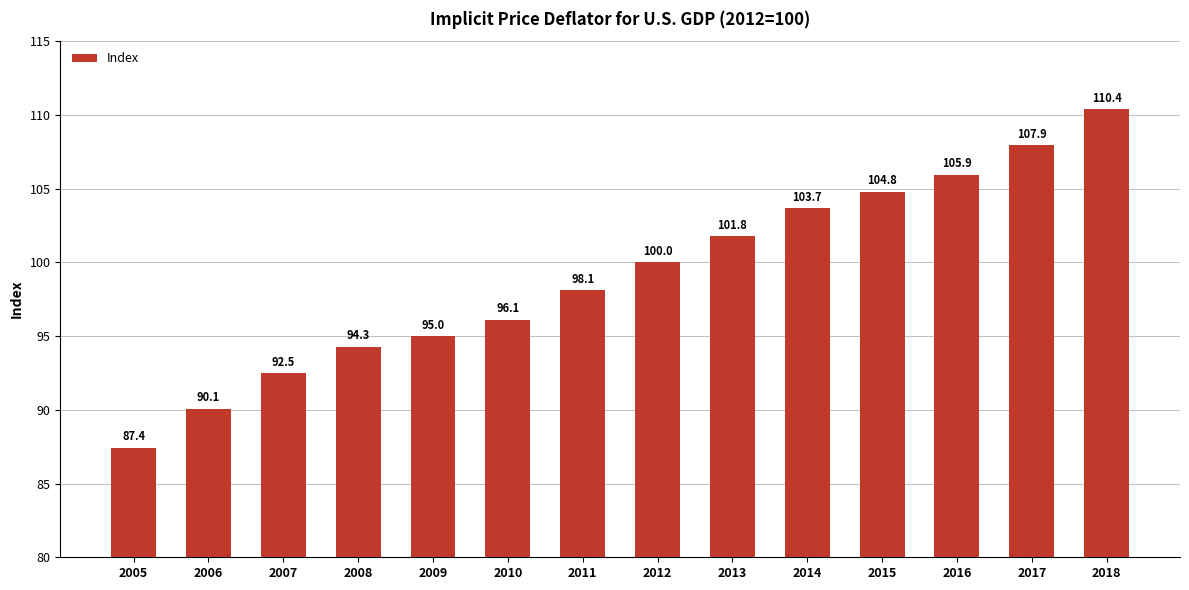

How many data points are less than 100?

7